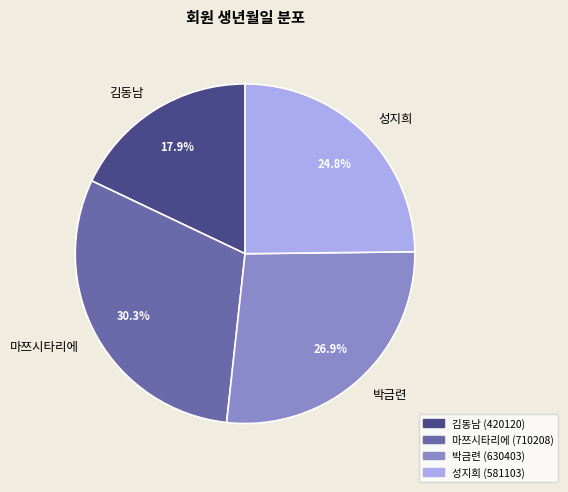

Is the sum of 마쯔시타리에 and 김동남 greater than half?

No